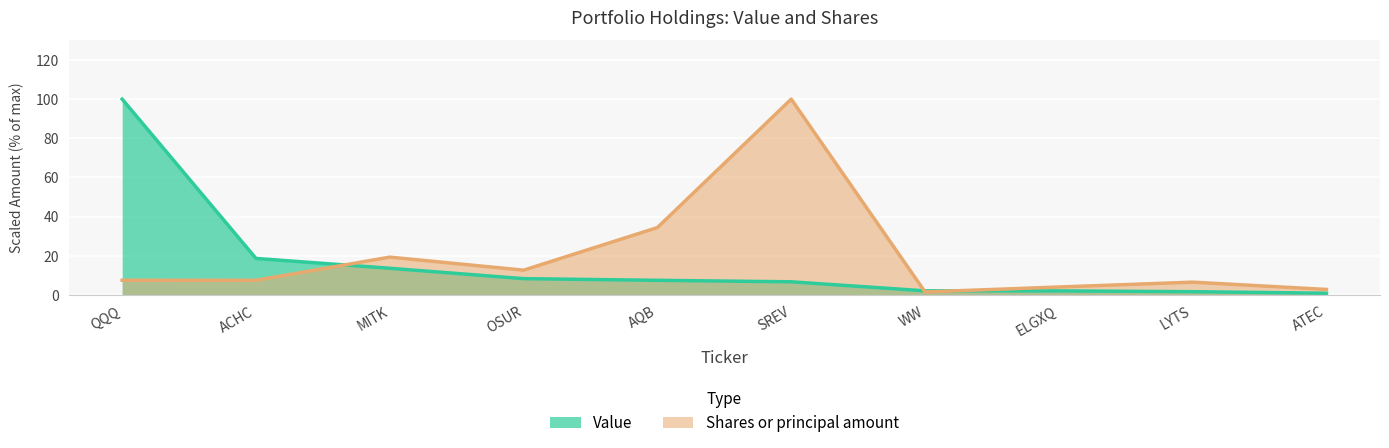

Is the value of Shares or principal amount at OSUR greater than the value of Value at ACHC?

No